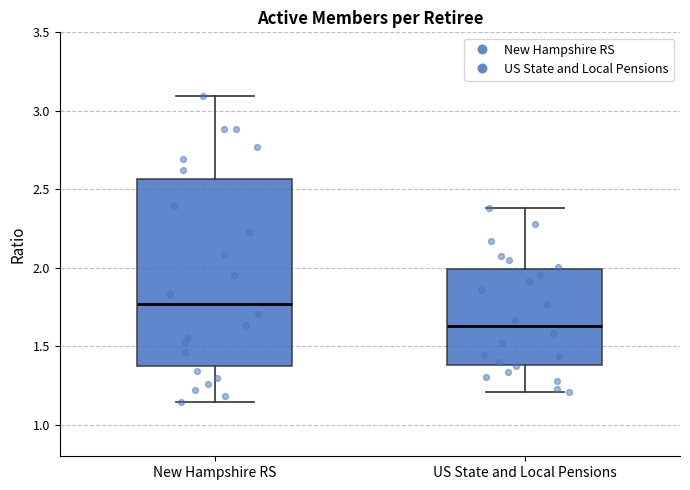

Reading left to right, transcribe this box plot: for each box, give where its median line is, the range the box spans, and where its two whiskers end, as read against the y-axis. The values are not printed on the chart, so give them approximately, as read against the axis.

New Hampshire RS: median 1.75, box 1.35 to 2.55, whiskers 1.15 to 3.10
US State and Local Pensions: median 1.65, box 1.40 to 2.00, whiskers 1.20 to 2.40